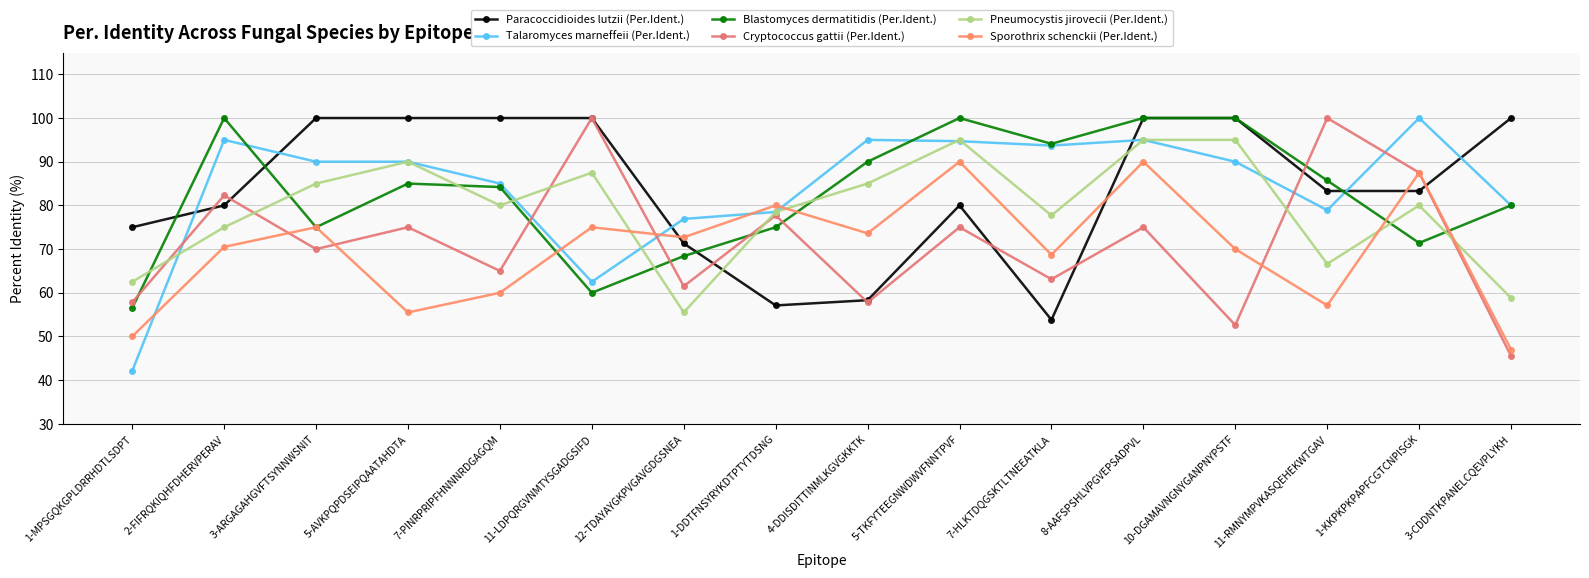

What is the label of the 11th point from the left?

7-HLKTDQGSKTLTNEEATKLA